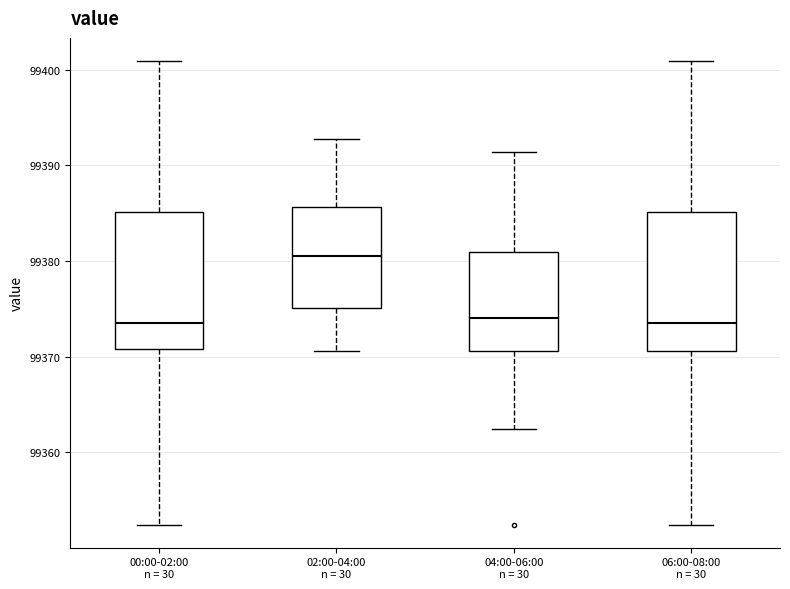

Reading left to right, transcribe this box plot: for each box, give where its median line is, the range the box spans, and where its two whiskers end, as read against the y-axis. The values are not printed on the chart, so give them approximately, as read against the axis.

00:00-02:00 n = 30: median 99374, box 99371 to 99385, whiskers 99352 to 99401
02:00-04:00 n = 30: median 99381, box 99375 to 99386, whiskers 99371 to 99393
04:00-06:00 n = 30: median 99374, box 99371 to 99381, whiskers 99362 to 99391
06:00-08:00 n = 30: median 99374, box 99371 to 99385, whiskers 99352 to 99401